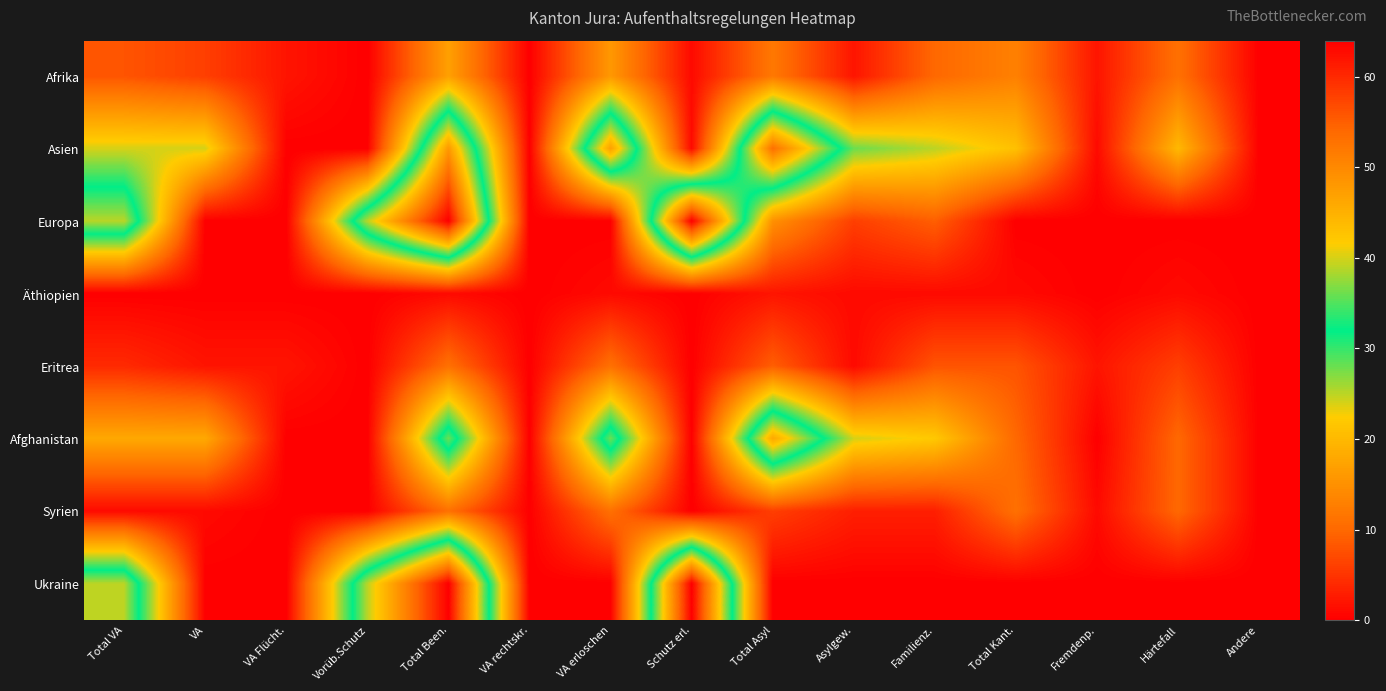

Which label corresponds to the smallest value in the chart?

Vorüb.Schutz